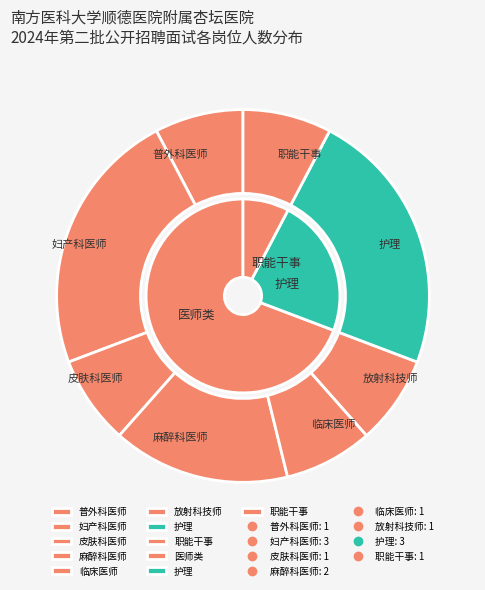

How many segments does this pie chart have?

8